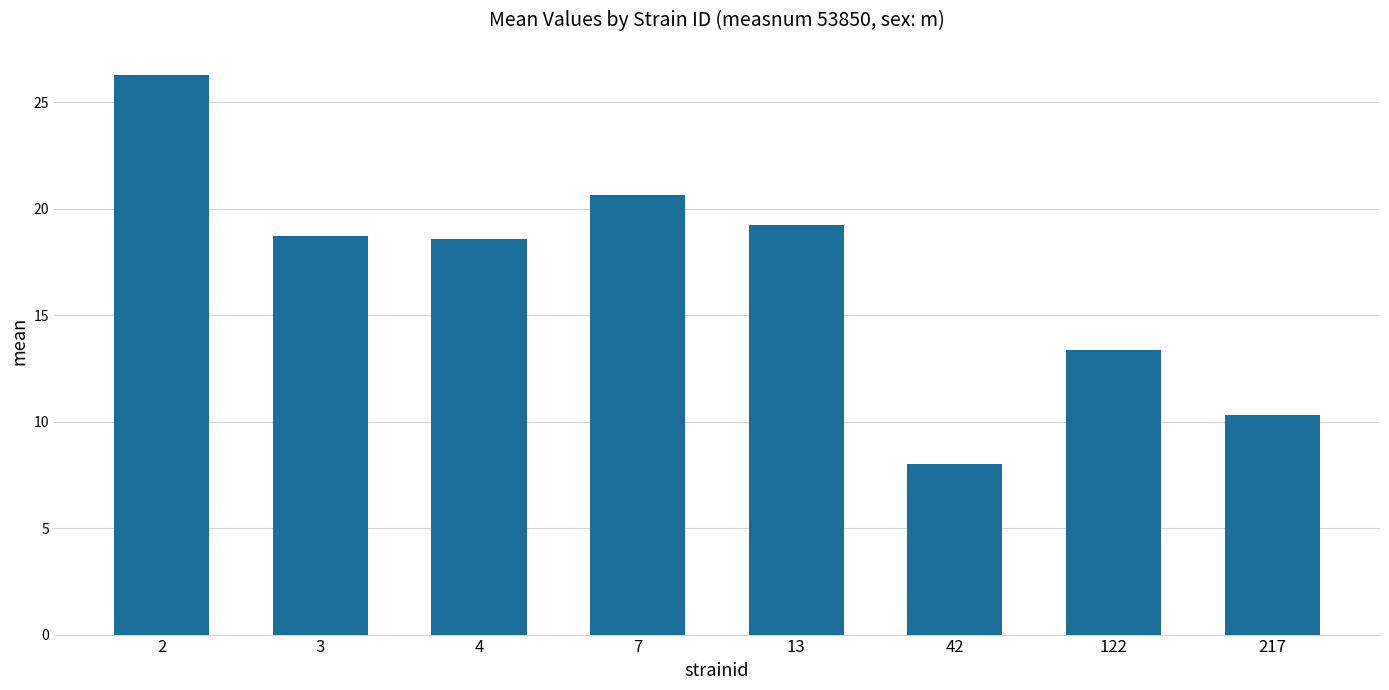

What is the smallest value displayed?

8.0